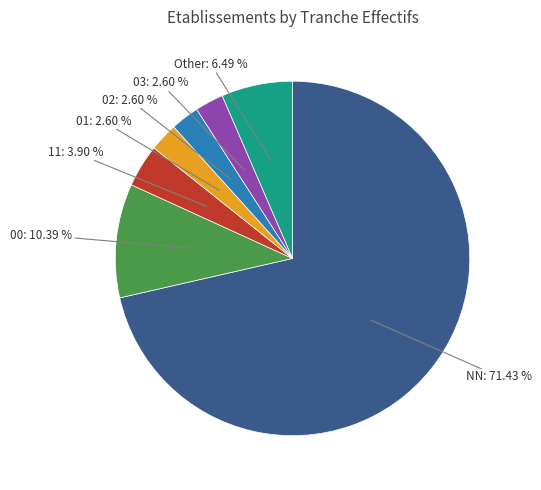

Is the sum of 11: 3.90 % and 01: 2.60 % greater than half?

No